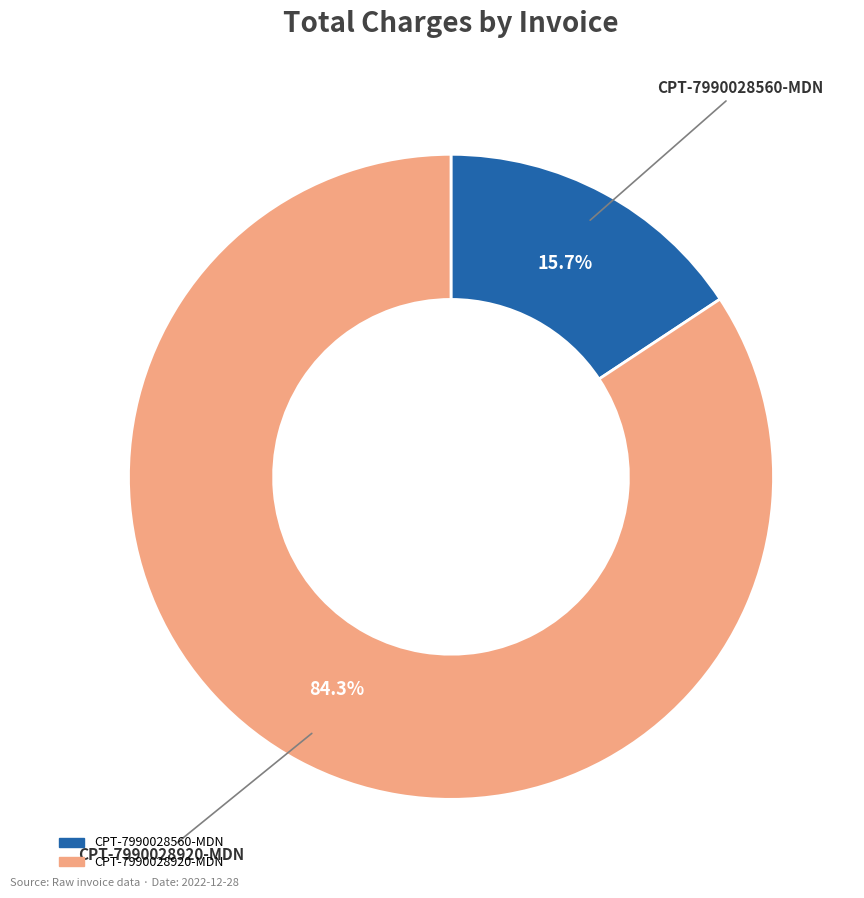

Is there a majority slice in this chart?

Yes